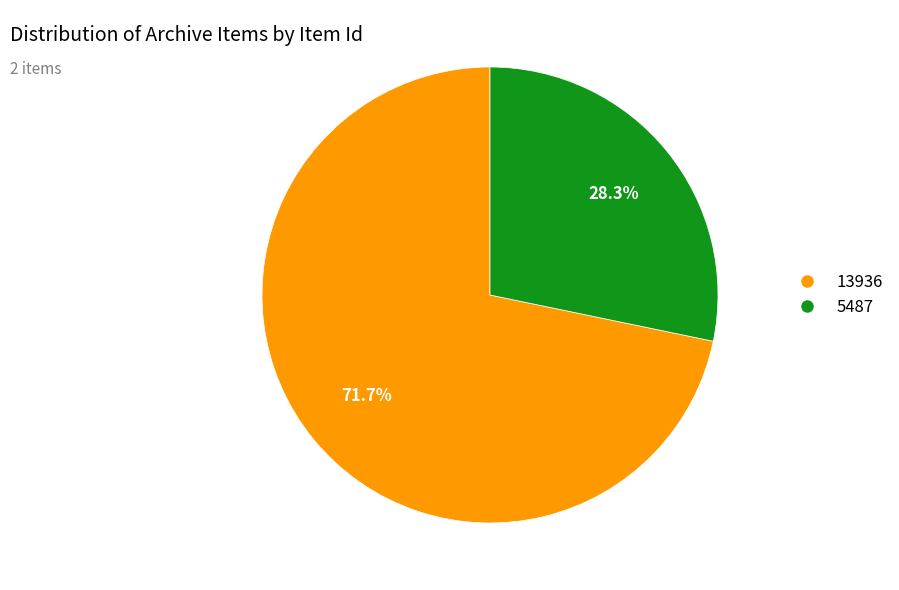

Between 5487 and 13936, which is larger?

13936